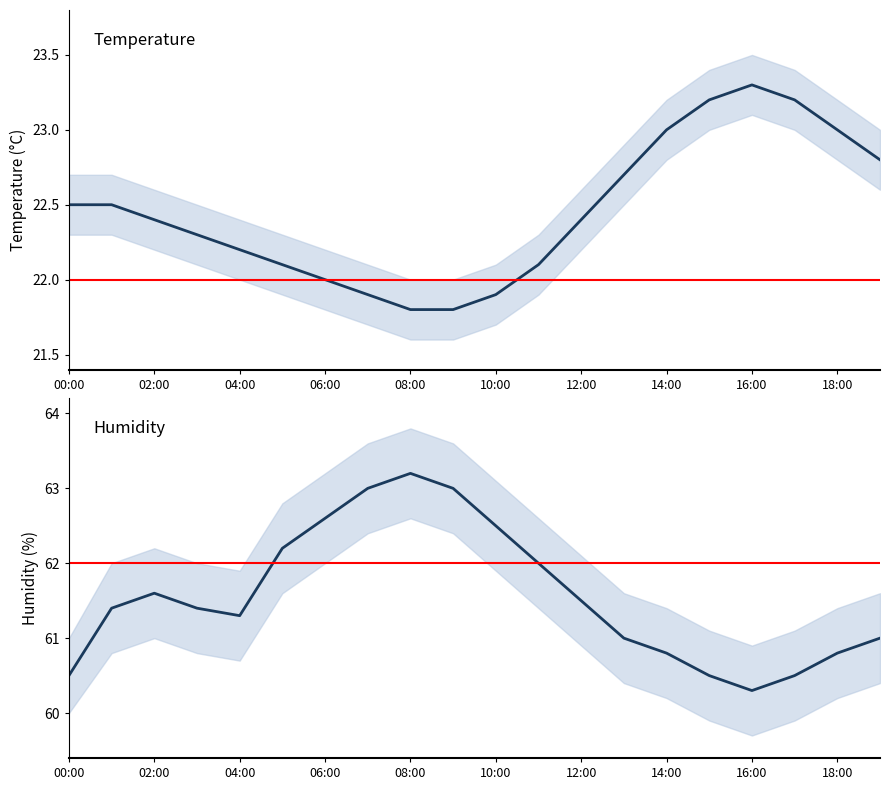

Does the chart display data point markers on the line(s)?

No